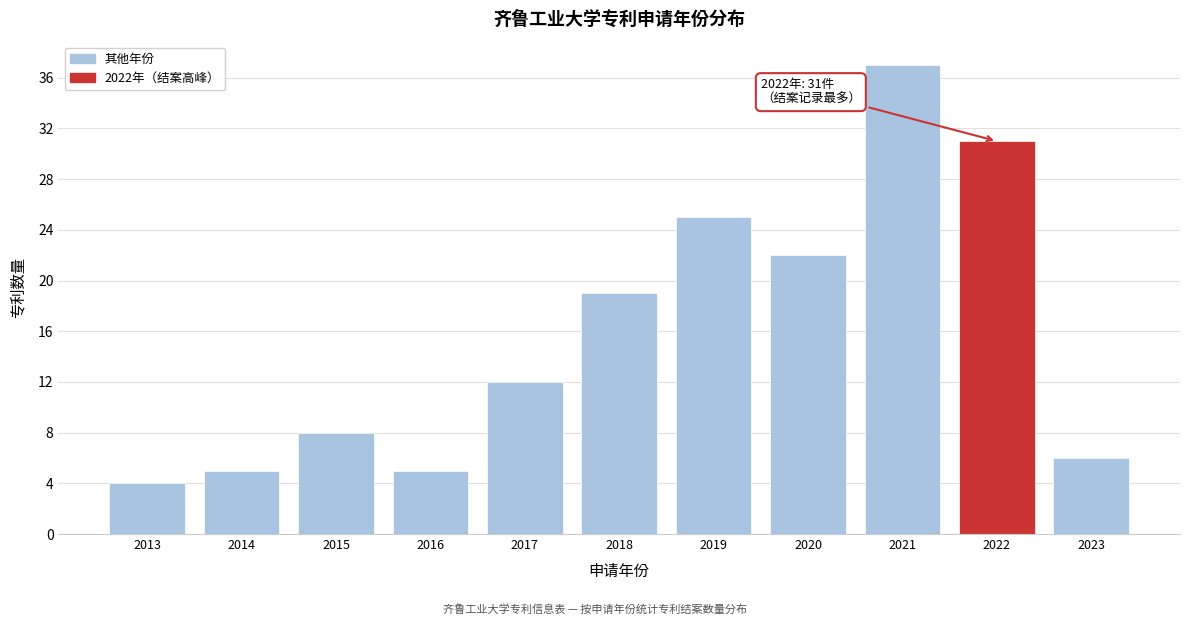

Reading left to right, what are all the values shown in this chart?

4	5	8	5	12	19	25	22	37	31	6